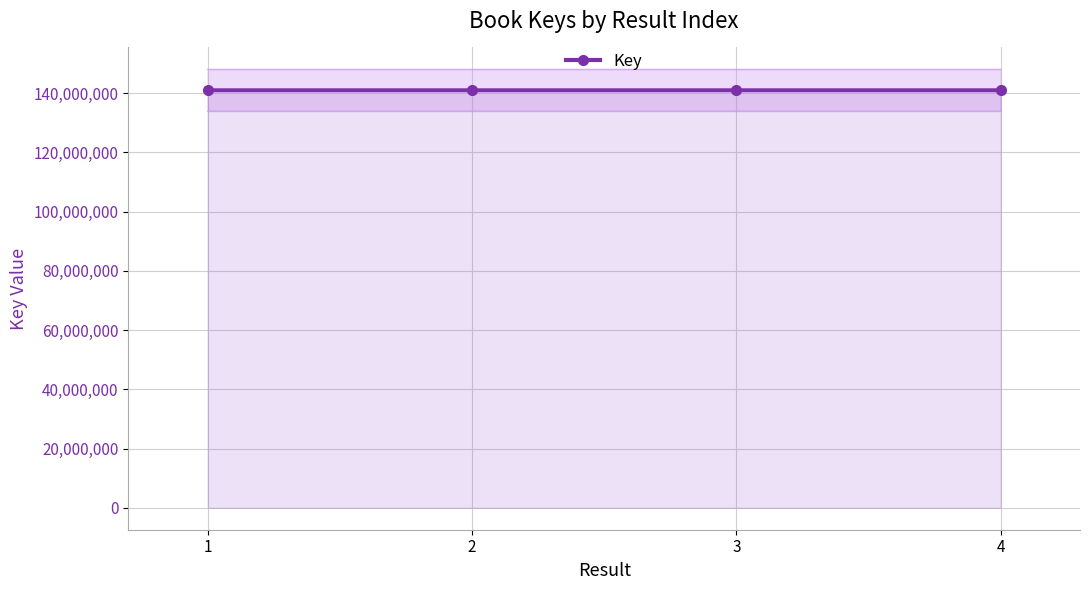

What is the maximum value for Key?

141016460